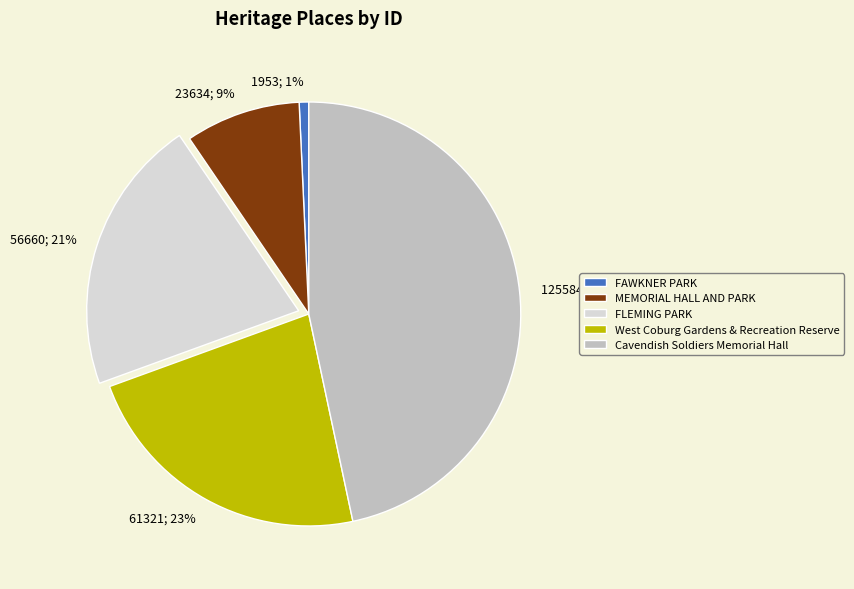

Is there a majority slice in this chart?

No